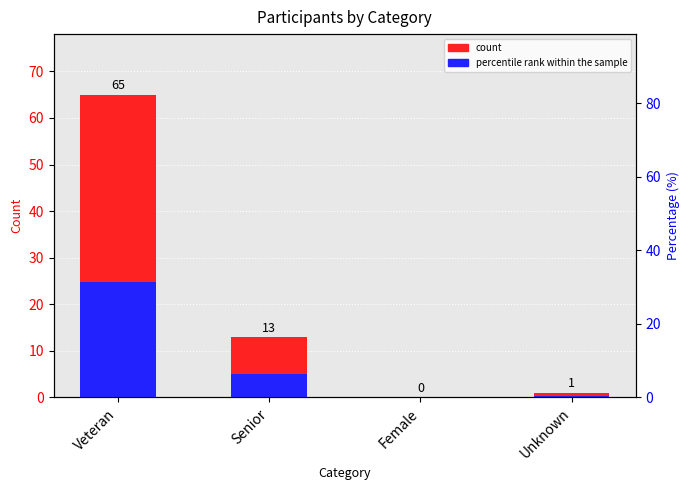

How many values in the count series are below 13?

2